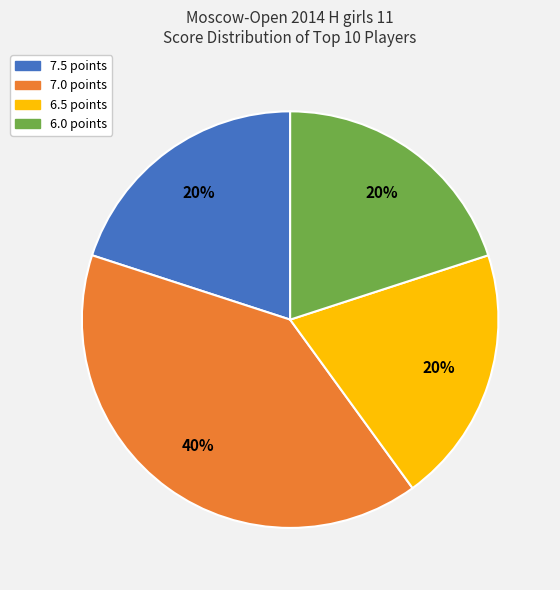

Is there a majority slice in this chart?

No